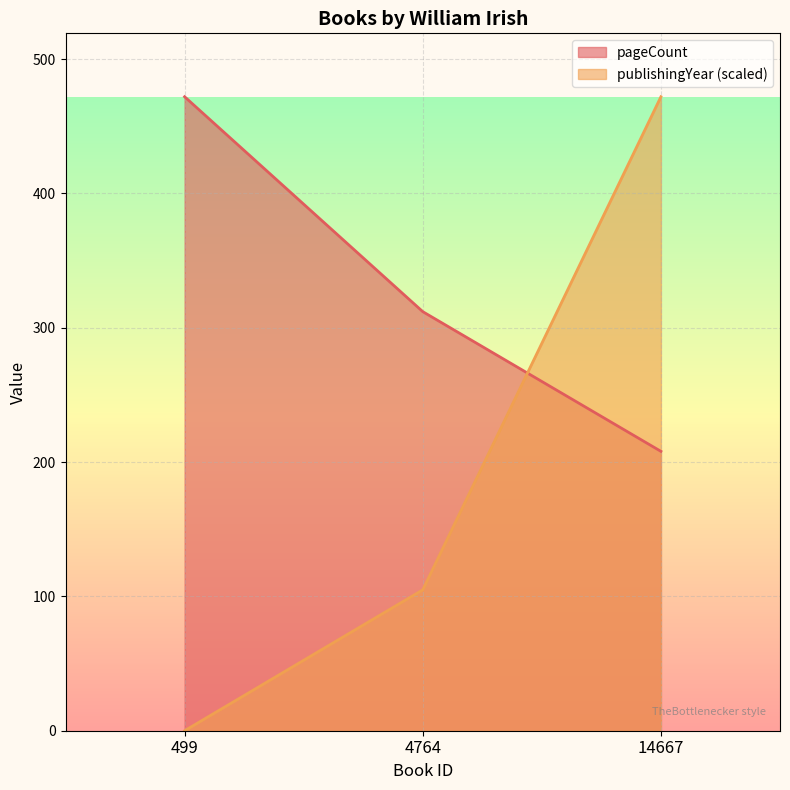

What is the difference between the second highest and minimum values in the pageCount series?

104.0